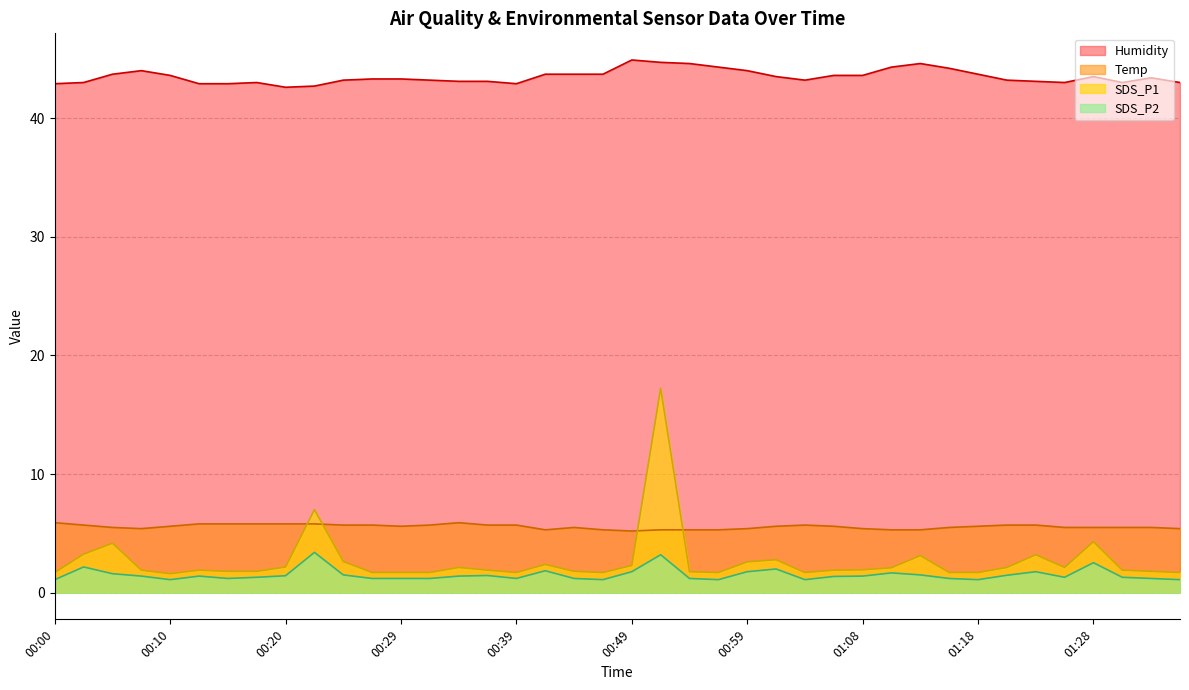

At which category is the sum across all series the highest?

00:51